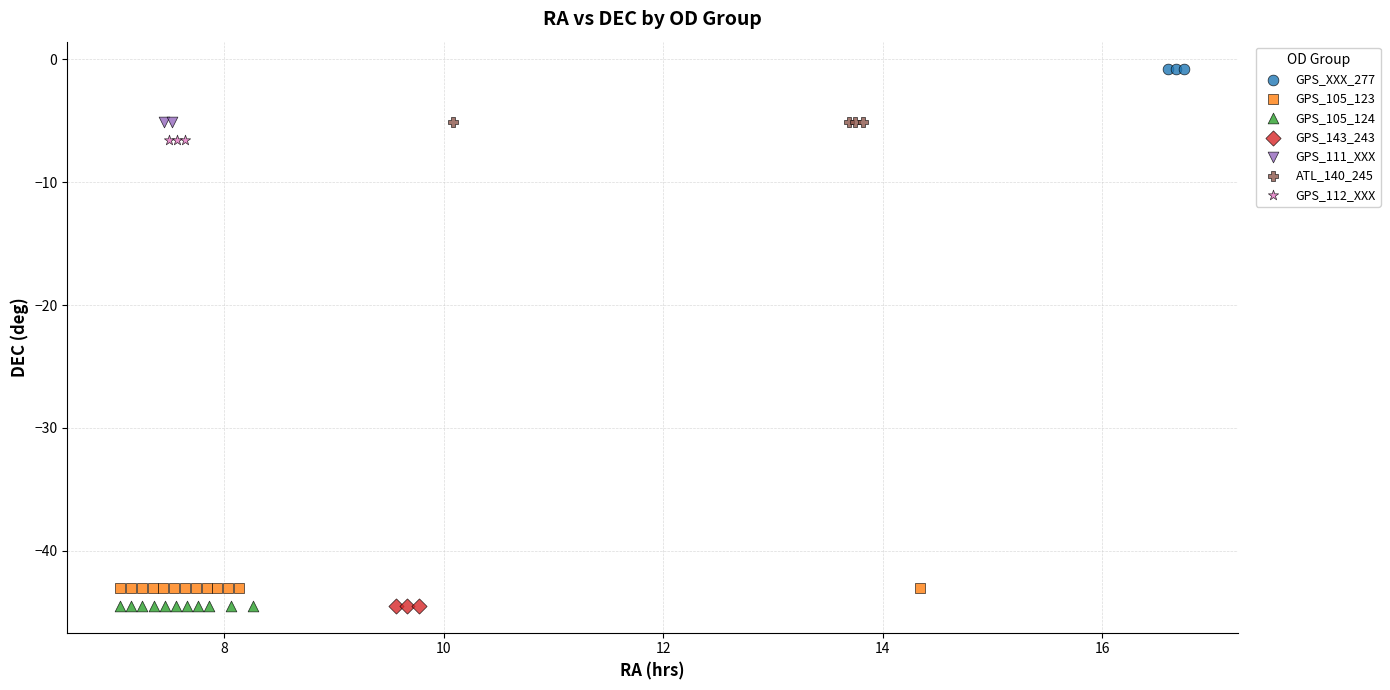

What are all the series names shown in the legend?

GPS_XXX_277, GPS_105_123, GPS_105_124, GPS_143_243, GPS_111_XXX, ATL_140_245, GPS_112_XXX